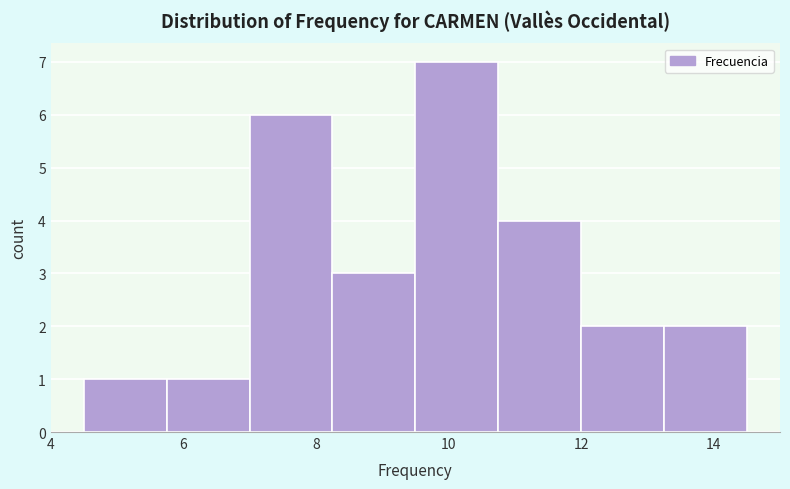

How tall is the bar that spans 13.25 to 14.50 on the x-axis? Neither the bar edges nor the heights are printed on the chart, so give them approximately, as read against the axes.

2